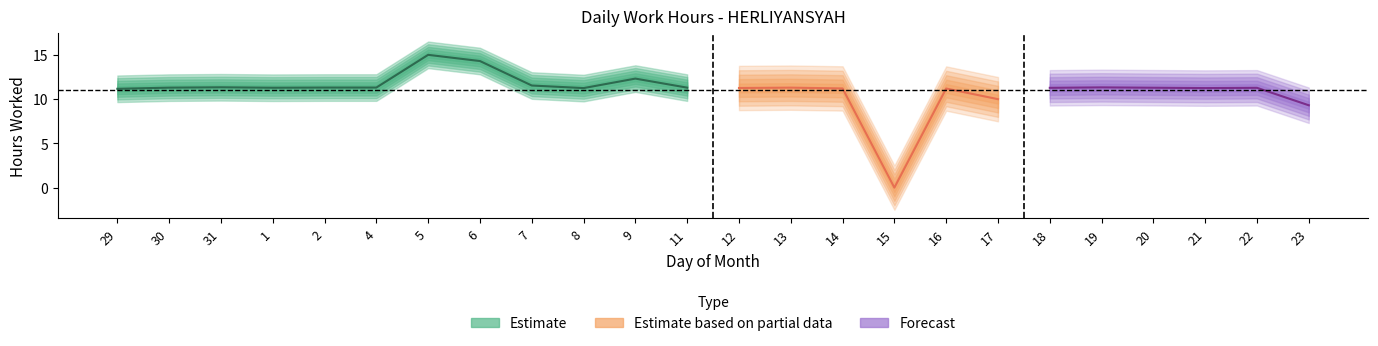

True or false: the data has more than 0 interior local peaks.

True